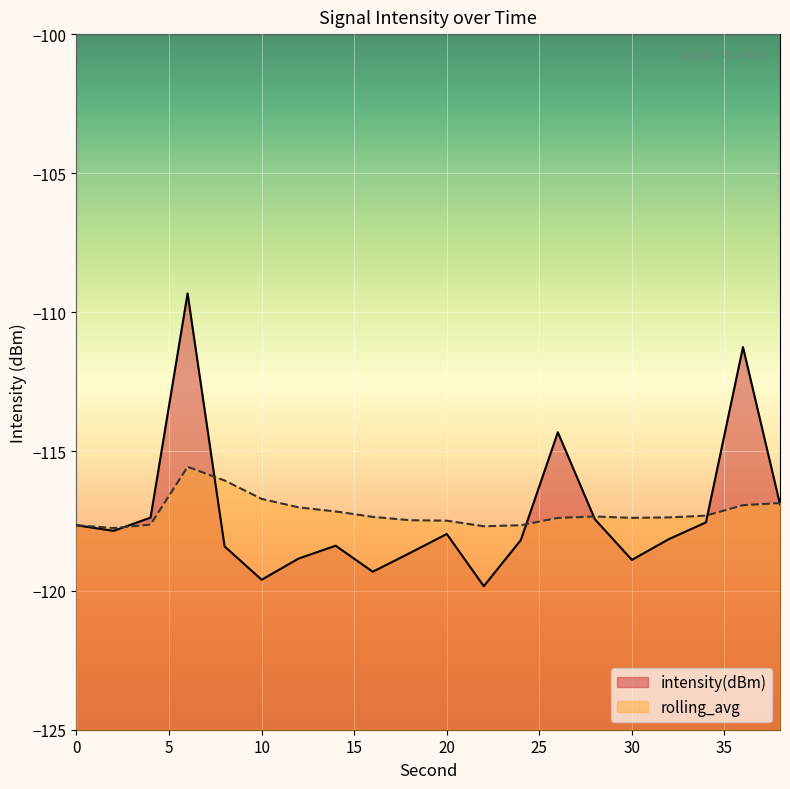

True or false: rolling_avg and intensity(dBm) intersect in this chart.

True